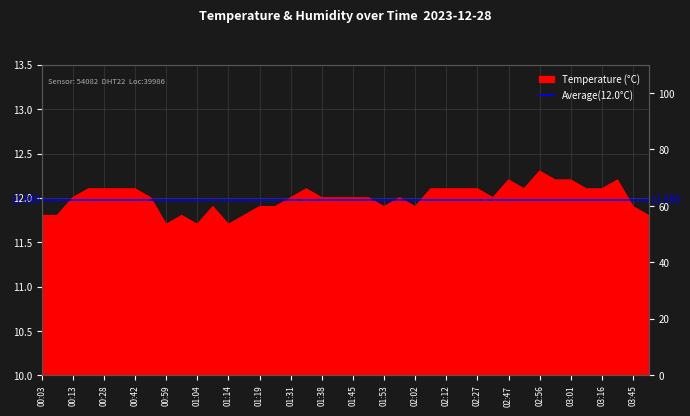

At which label does the data first exceed 12?

00:23